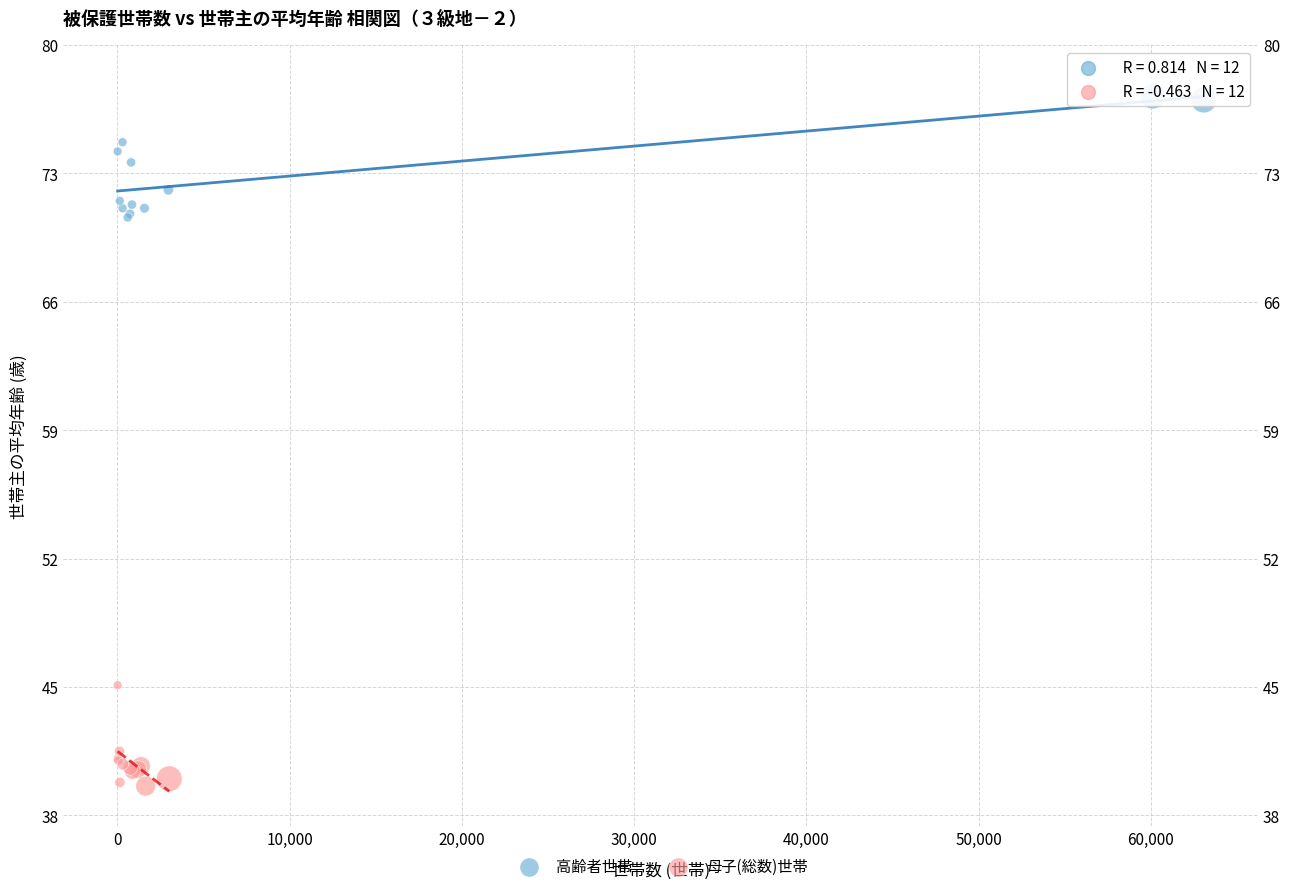

Which series reaches the maximum Y coordinate?

高齢者世帯